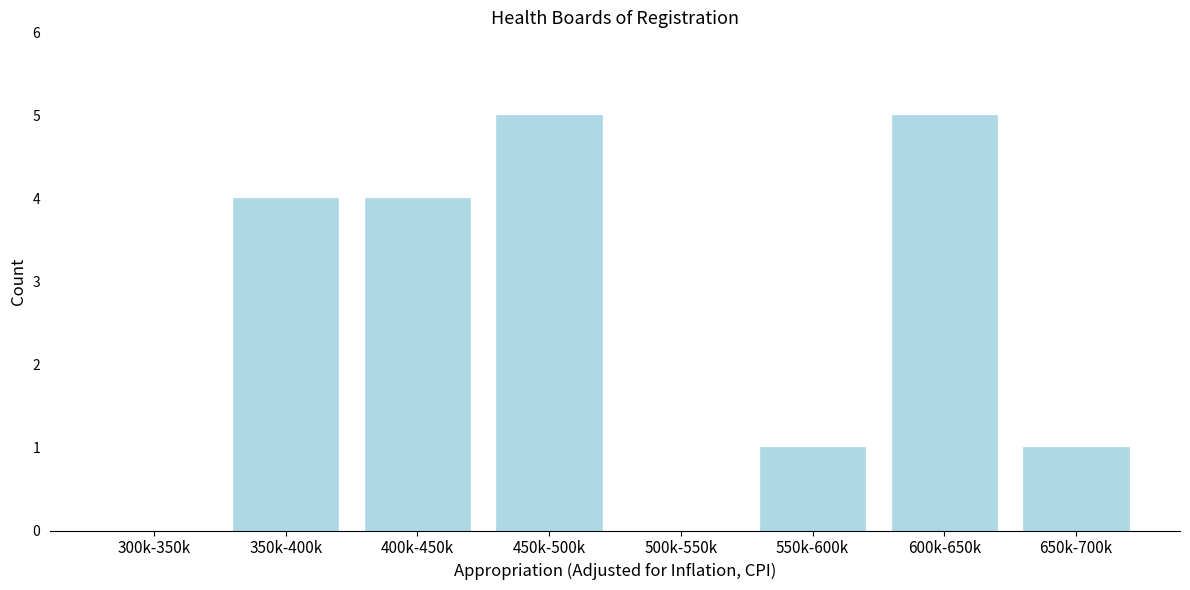

Reading left to right, what are all the values shown in this chart?

300k-350k=0	350k-400k=4	400k-450k=4	450k-500k=5	500k-550k=0	550k-600k=1	600k-650k=5	650k-700k=1